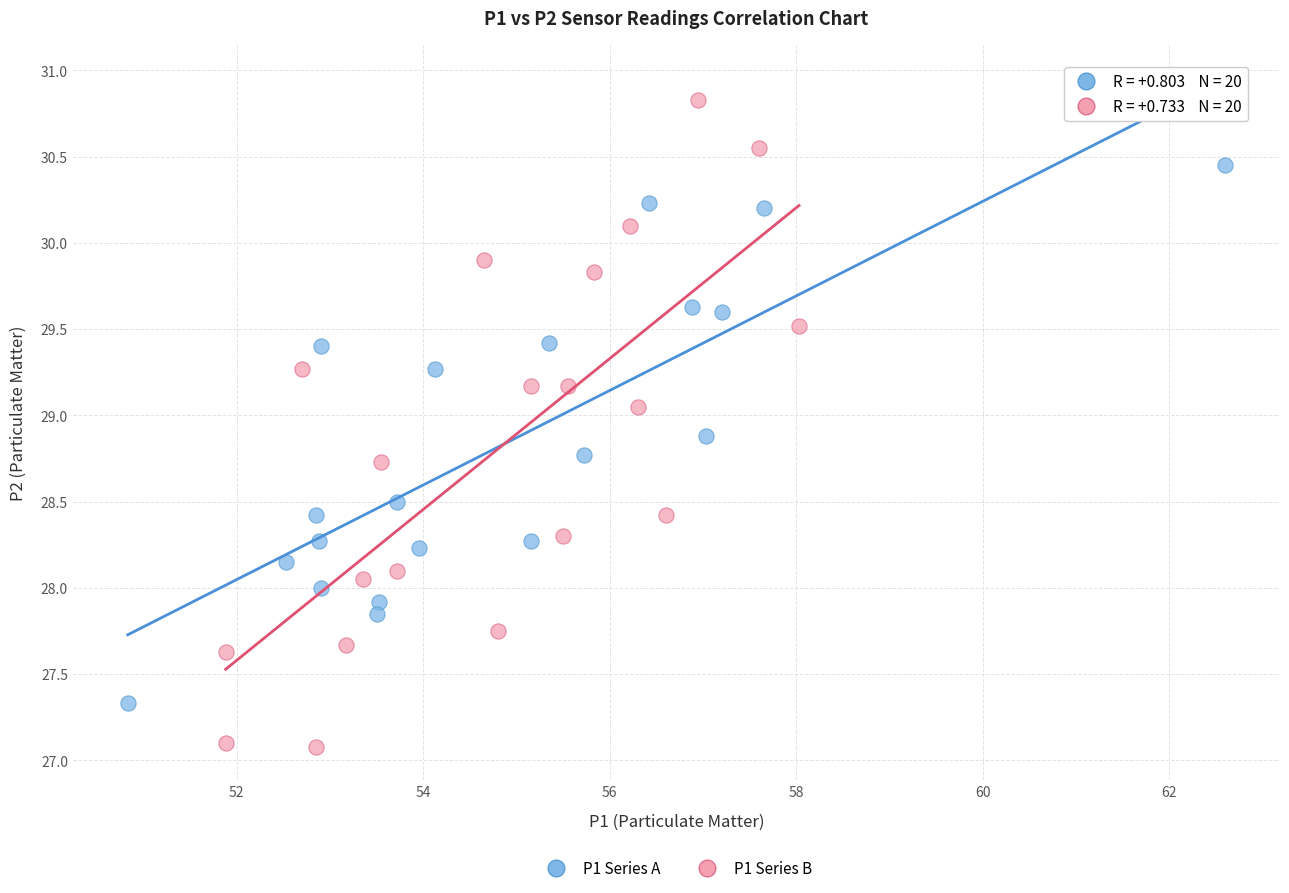

Which series has the widest spread of Y values?

P1 Series B